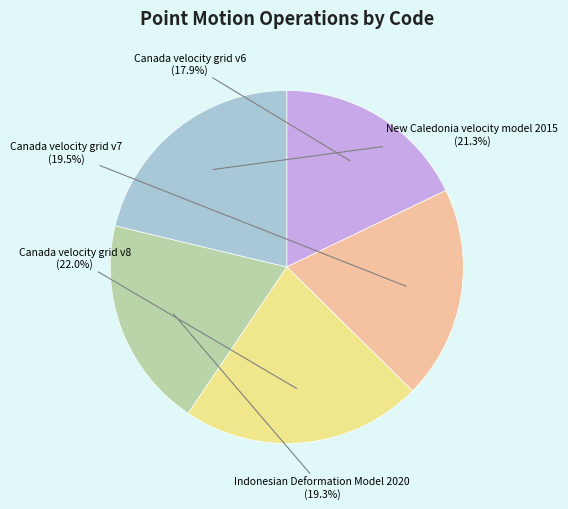

What percentage do Canada velocity grid v7 and Canada velocity grid v6 together represent?

37.4%